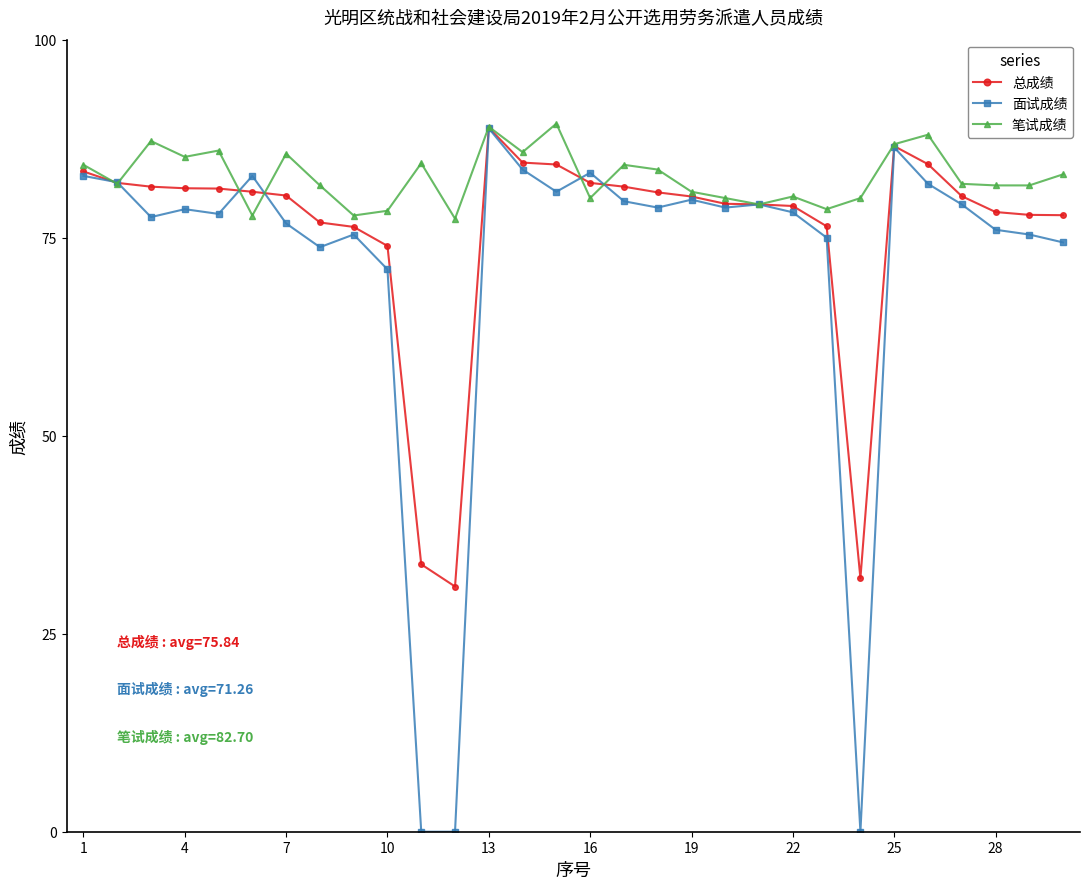

Which series has the widest spread of values?

面试成绩